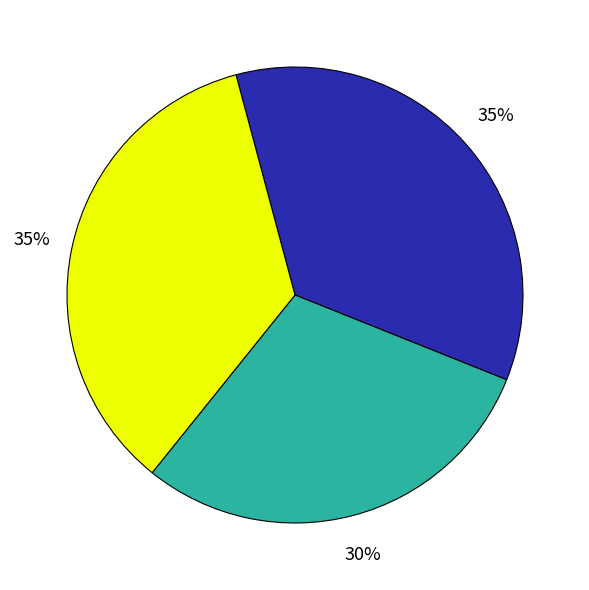

To the nearest percent, what is the average slice percentage?

33%